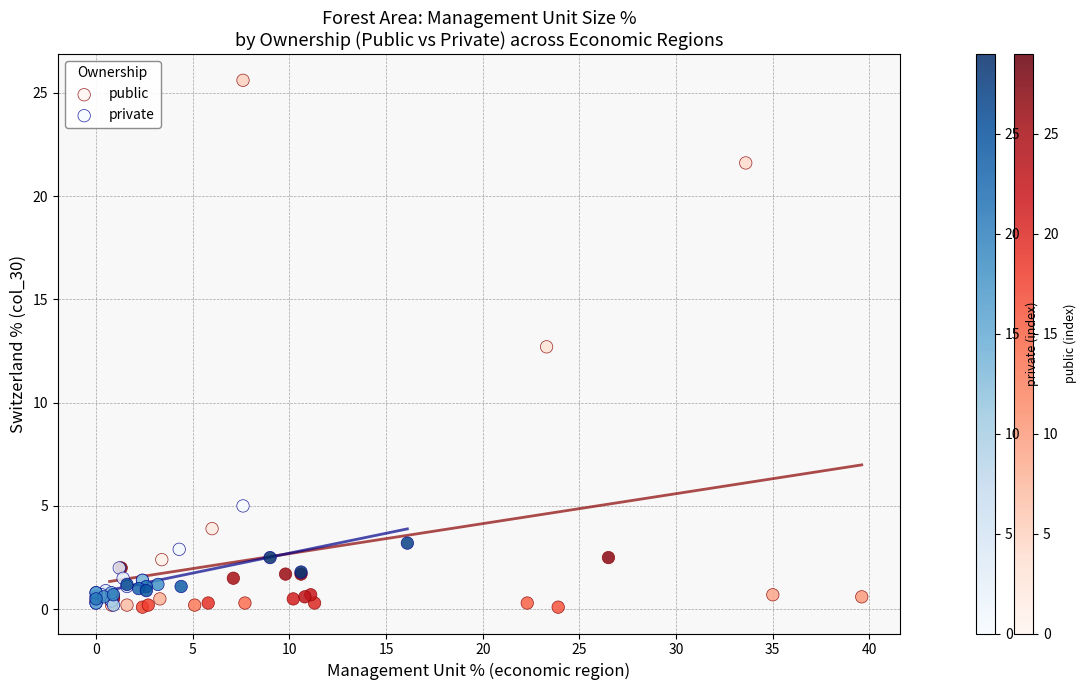

Which series contains the highest Y value?

public